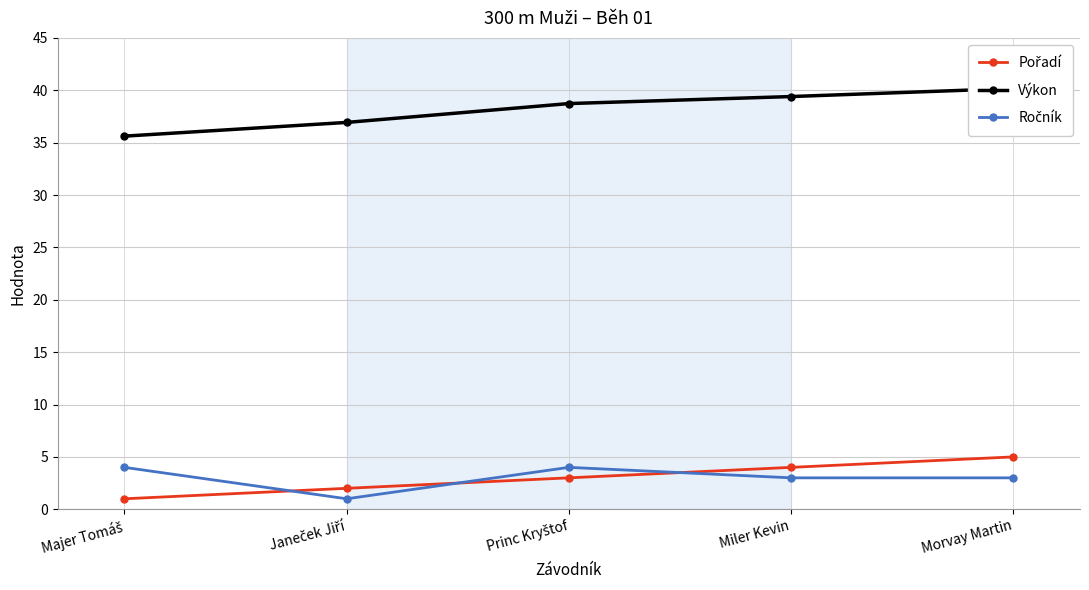

The Výkon series shows 39.4 at Miler Kevin. True or false?

True